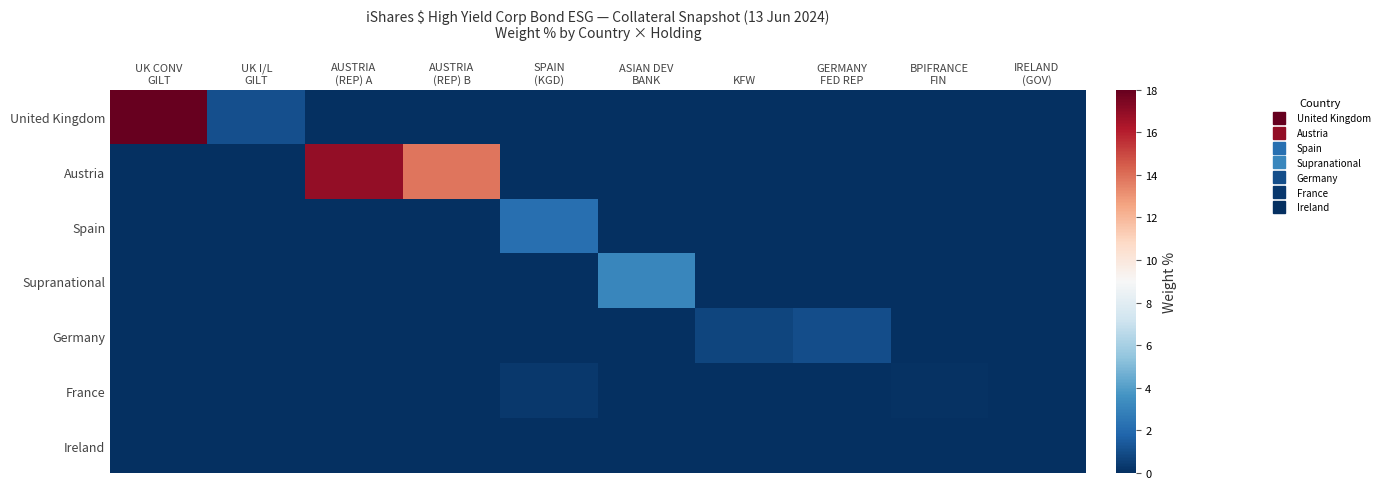

At how many categories does at least one series exceed 15?

2